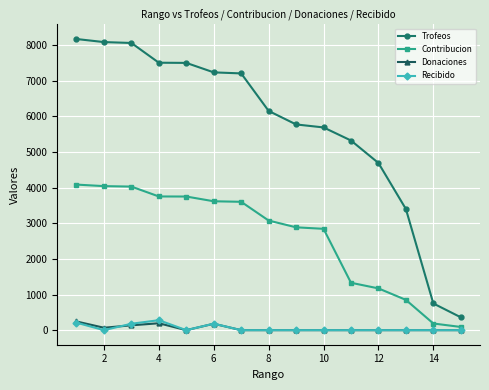

Which series has the largest range (max minus min)?

Trofeos